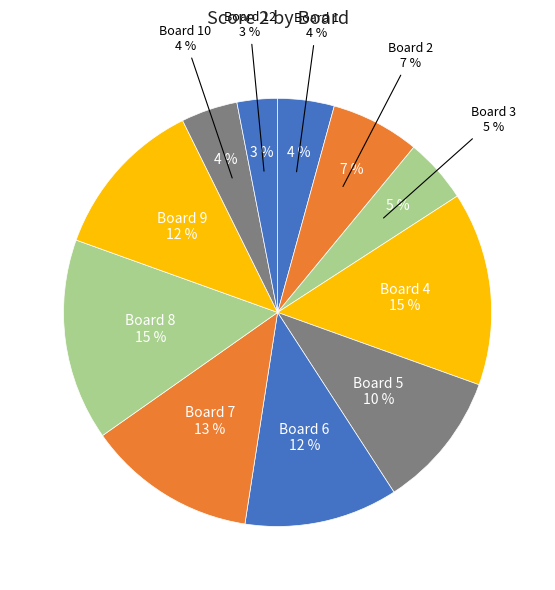

Rank the categories by value from highest to lowest.

8, 4, 7, 9, 6, 5, 2, 3, 1, 10, 12, 11